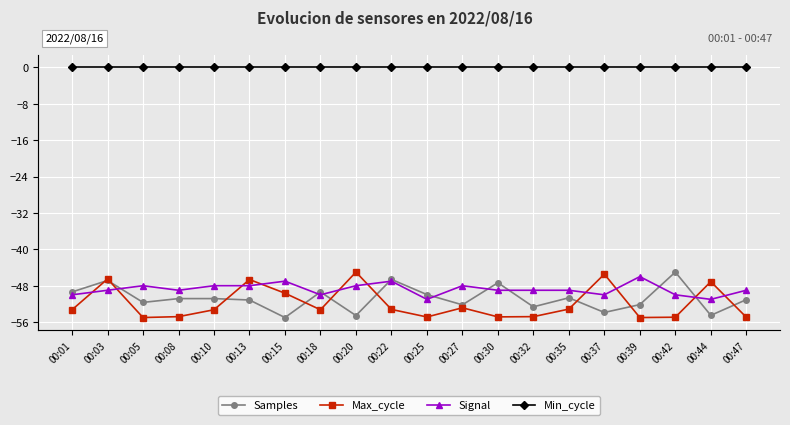

What is the spread (max minus min) of values at 00:32?

54.8